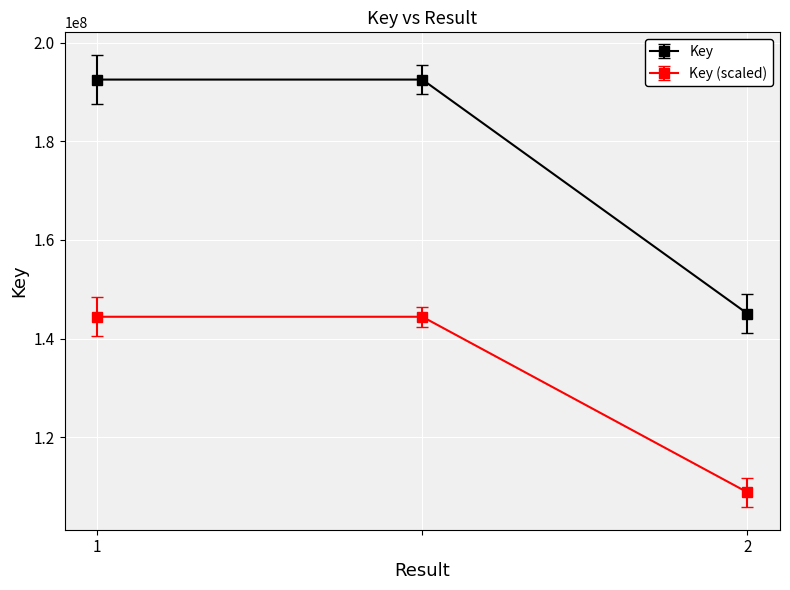

Rank the series by their maximum value, from highest to lowest.

Key, Key (scaled)